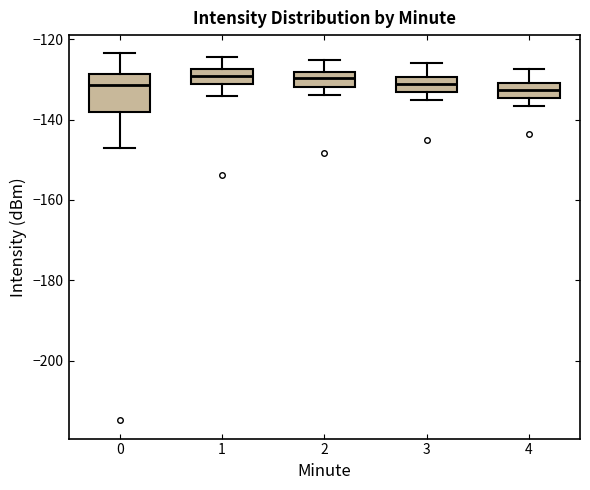

Reading left to right, read every box against the y-axis: the position of its median line, the range the box covers, and the ends of its whiskers. The values are not printed on the chart, so give them approximately, as read against the axis.

0: median -132, box -138 to -128, whiskers -148 to -124
1: median -130, box -132 to -128, whiskers -134 to -124
2: median -130, box -132 to -128, whiskers -134 to -126
3: median -132, box -134 to -130, whiskers -136 to -126
4: median -132, box -134 to -130, whiskers -136 to -128